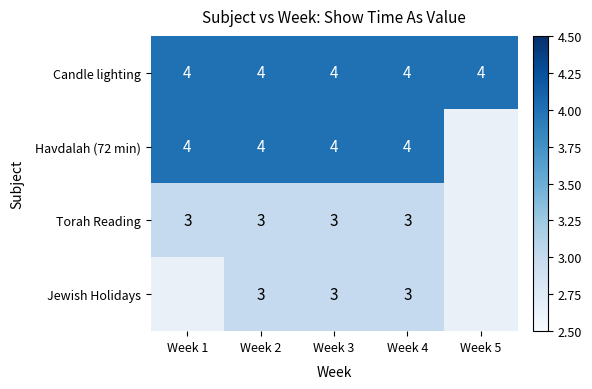

Between Week 4 and Week 1, which is larger?

Week 4